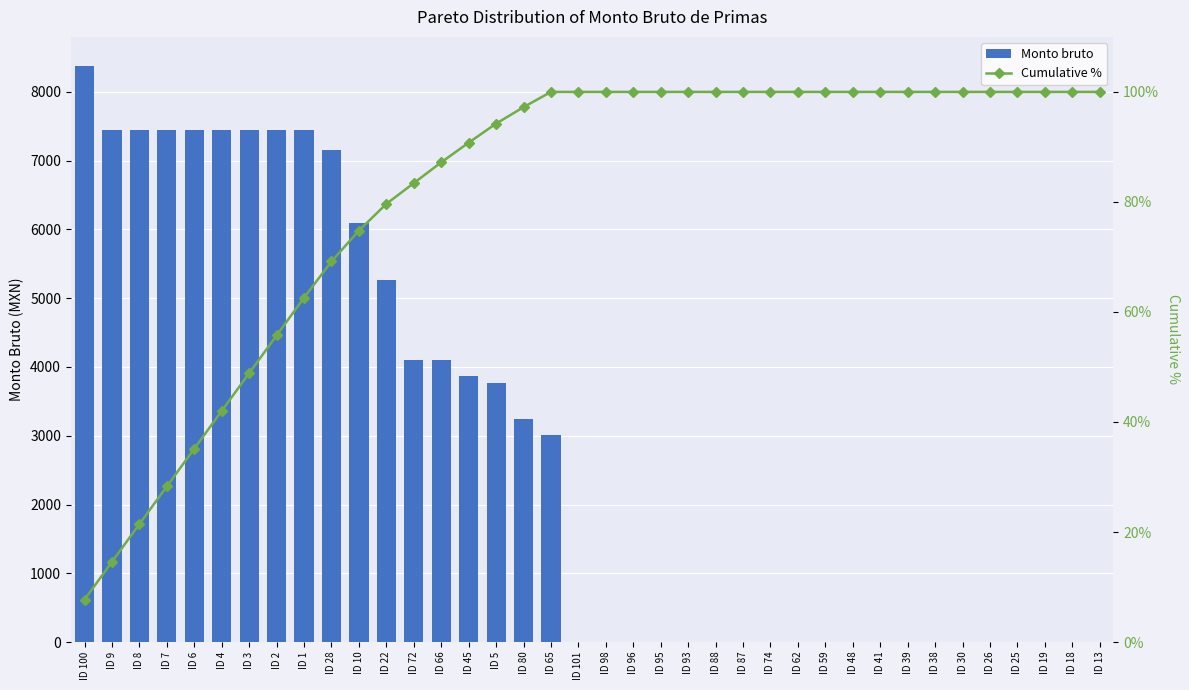

The Cumulative % series shows 100.0 at ID 93. True or false?

True